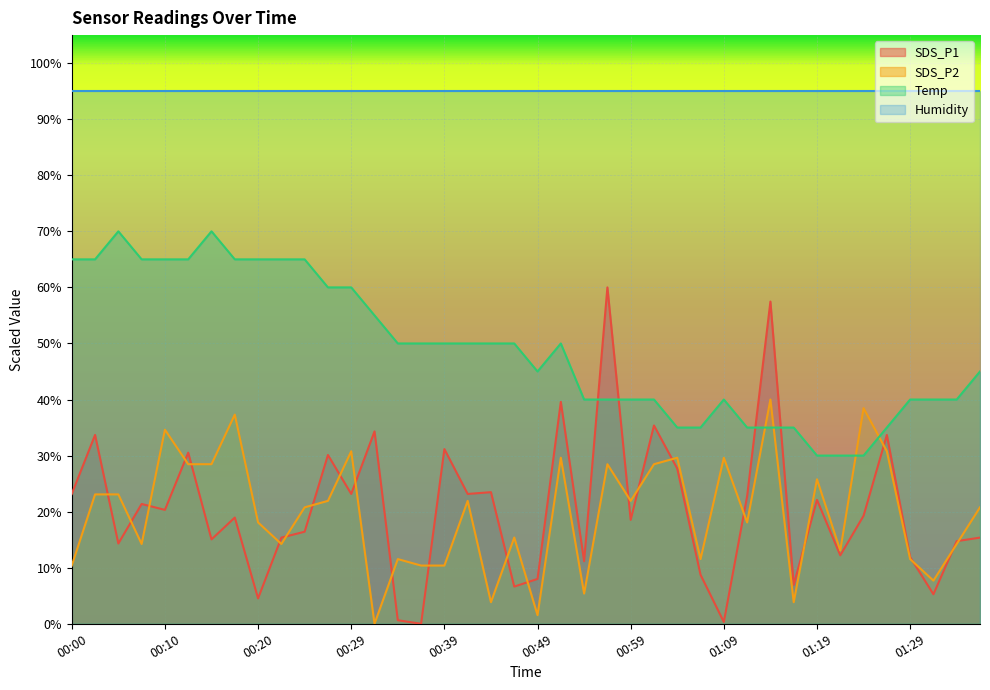

Is the value of Temp at 00:52 greater than the value of SDS_P2 at 01:19?

Yes